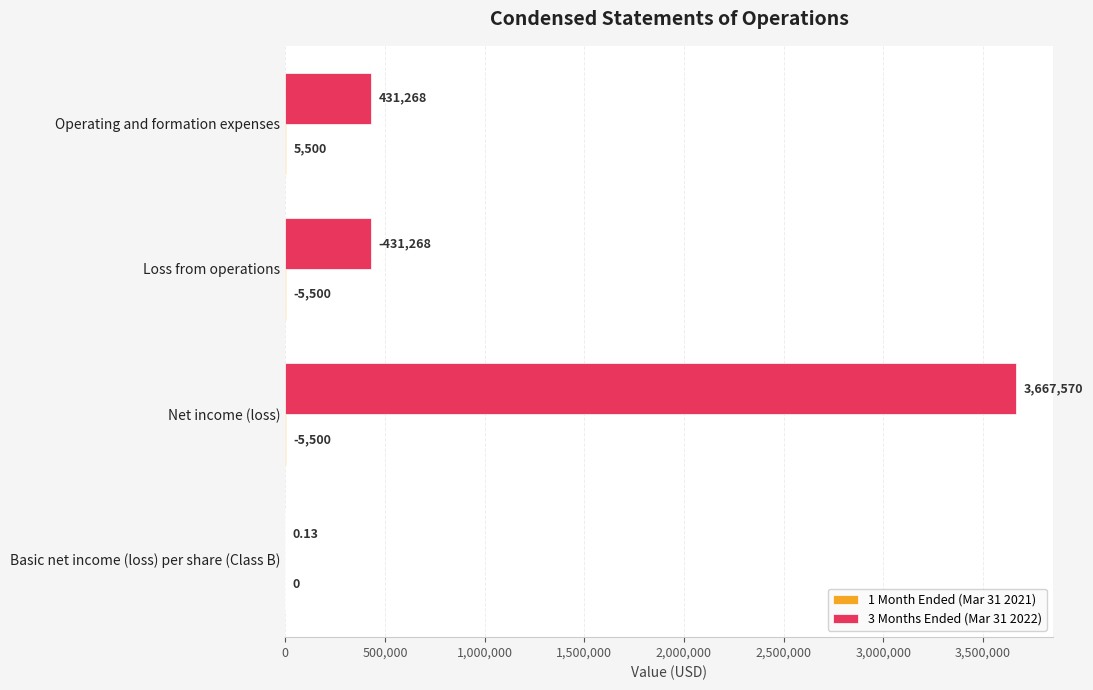

How many categories are shown in the chart?

4